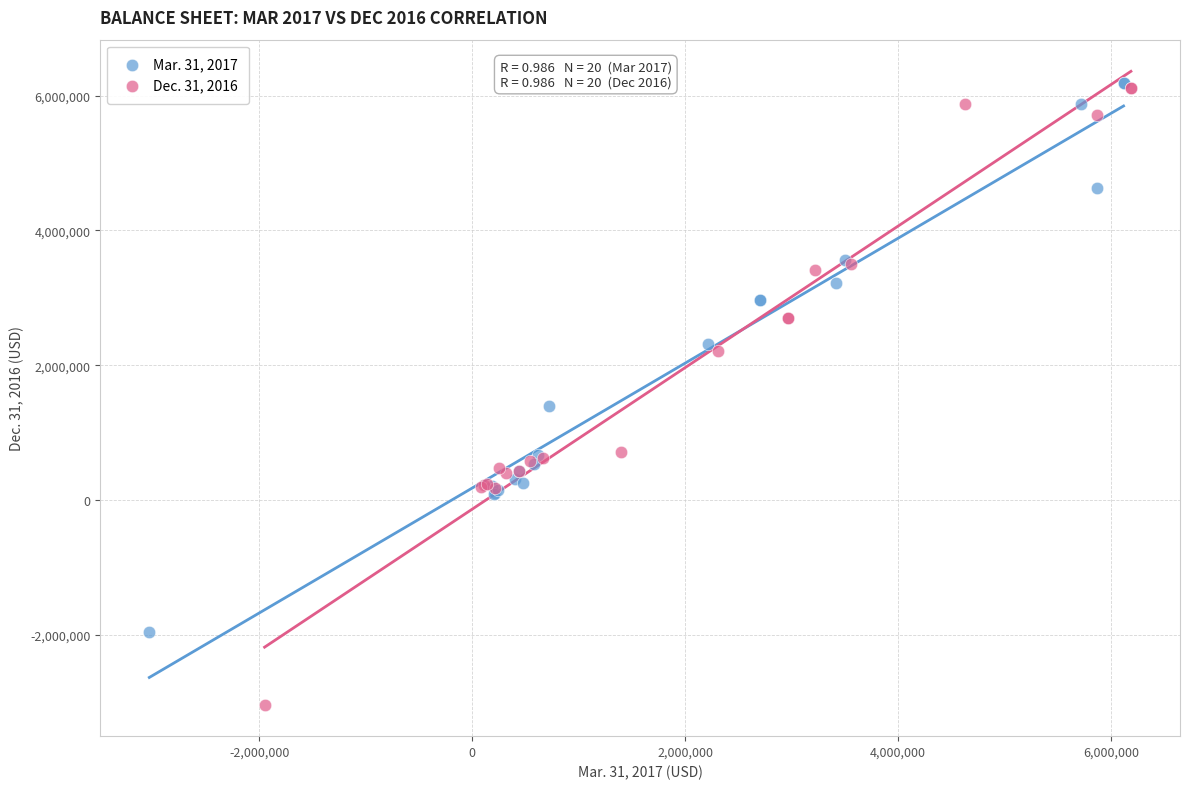

Which series has the largest Y range (max minus min)?

Dec. 31, 2016